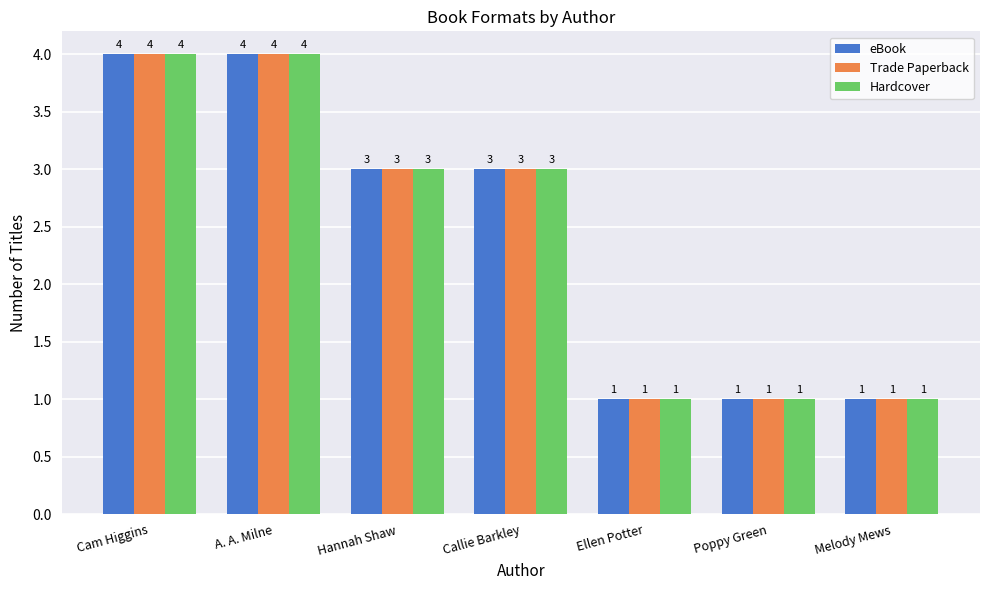

Reading right to left, extract all data points from this chart.

eBook: Melody Mews=1	Poppy Green=1	Ellen Potter=1	Callie Barkley=3	Hannah Shaw=3	A. A. Milne=4	Cam Higgins=4
Trade Paperback: Melody Mews=1	Poppy Green=1	Ellen Potter=1	Callie Barkley=3	Hannah Shaw=3	A. A. Milne=4	Cam Higgins=4
Hardcover: Melody Mews=1	Poppy Green=1	Ellen Potter=1	Callie Barkley=3	Hannah Shaw=3	A. A. Milne=4	Cam Higgins=4